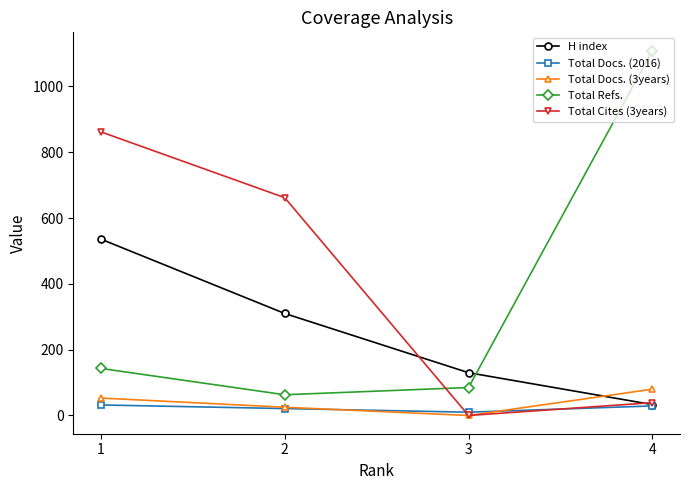

Does the chart have visible grid lines?

No